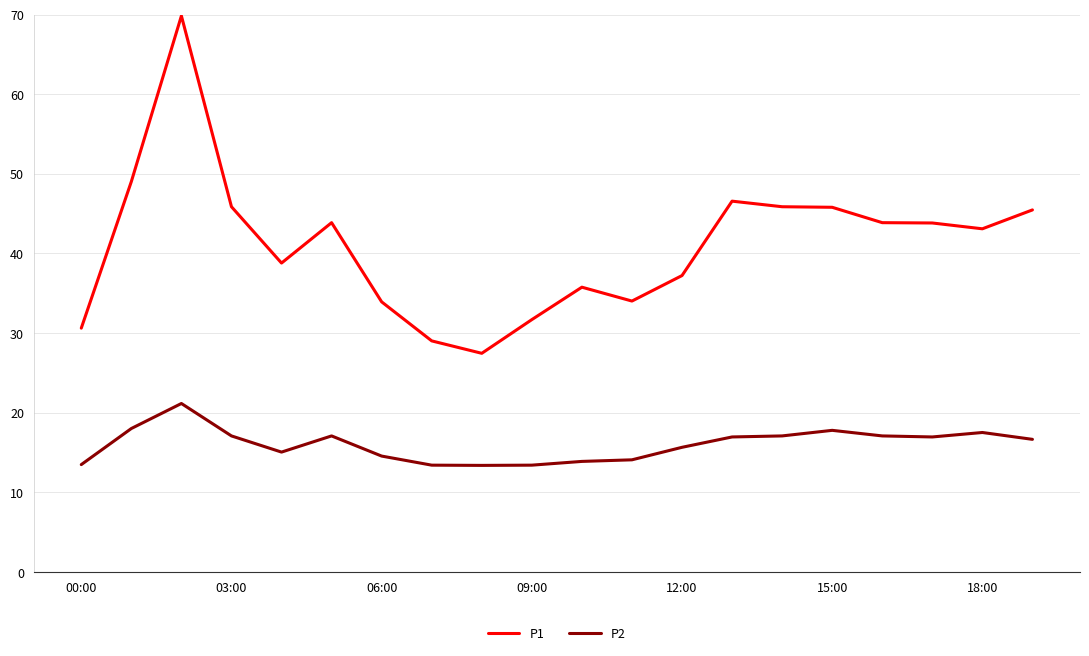

What is the difference between the maximum and minimum values in the P1 series?

42.4